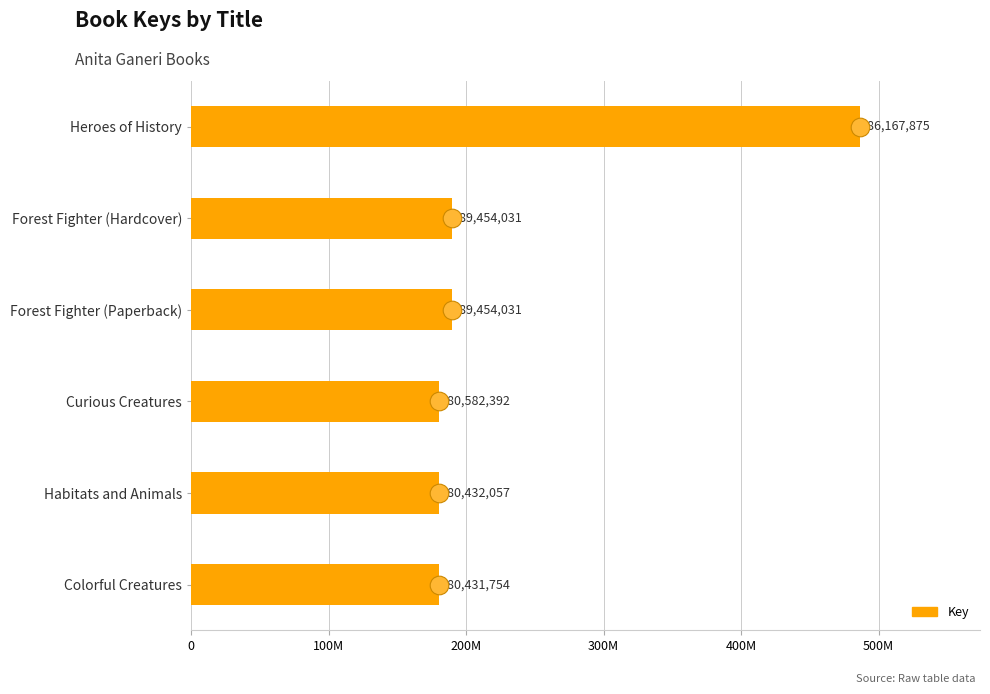

Which has a higher value, Colorful Creatures or Heroes of History?

Heroes of History